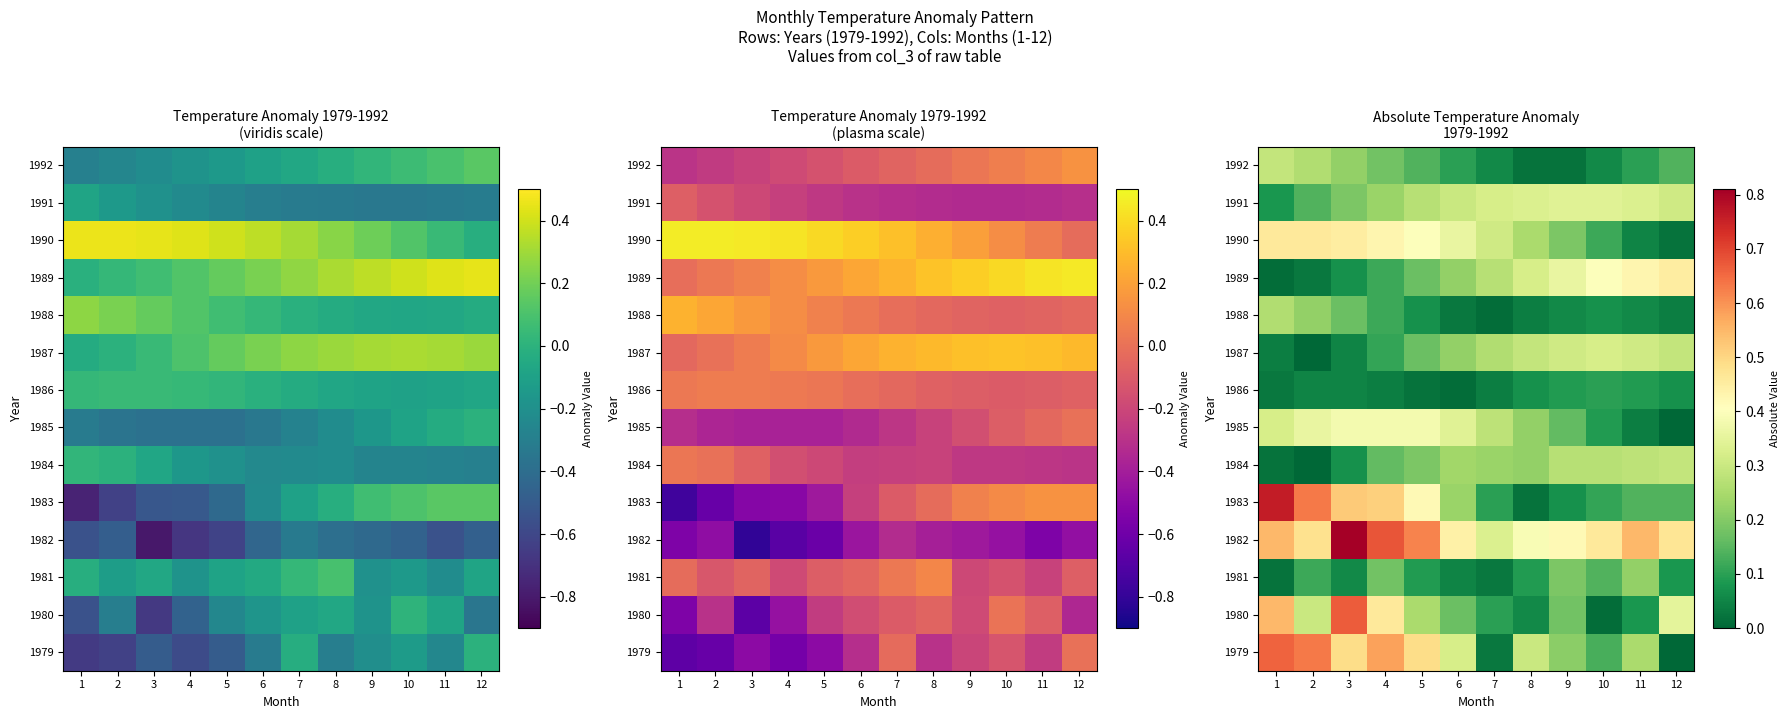

What is the difference between the highest and lowest values at 3?

0.8